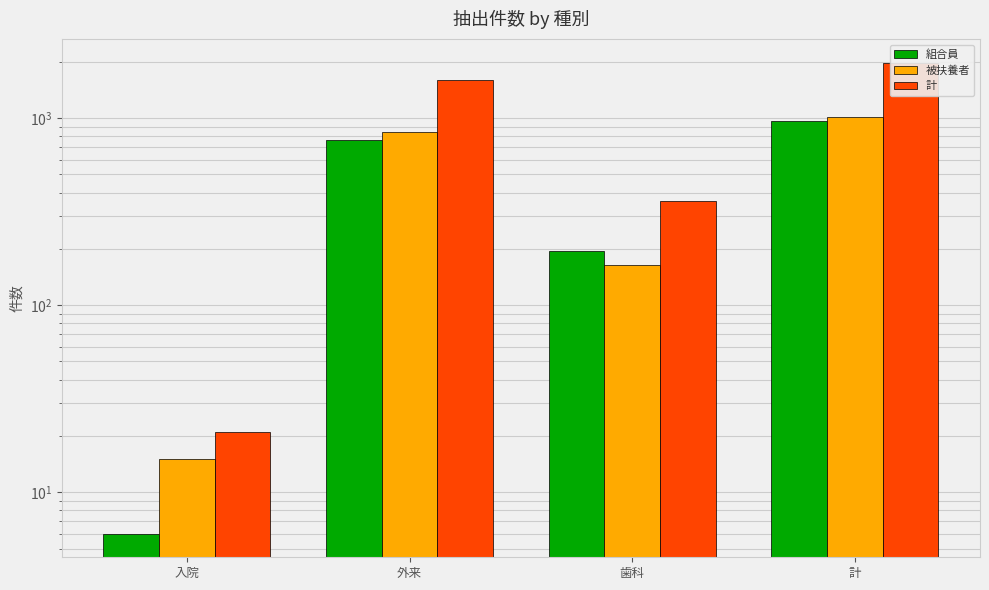

Reading right to left, extract all data points from this chart.

組合員: 計=964	歯科=195	外来=763	入院=6
被扶養者: 計=1019	歯科=165	外来=839	入院=15
計: 計=1983	歯科=360	外来=1602	入院=21